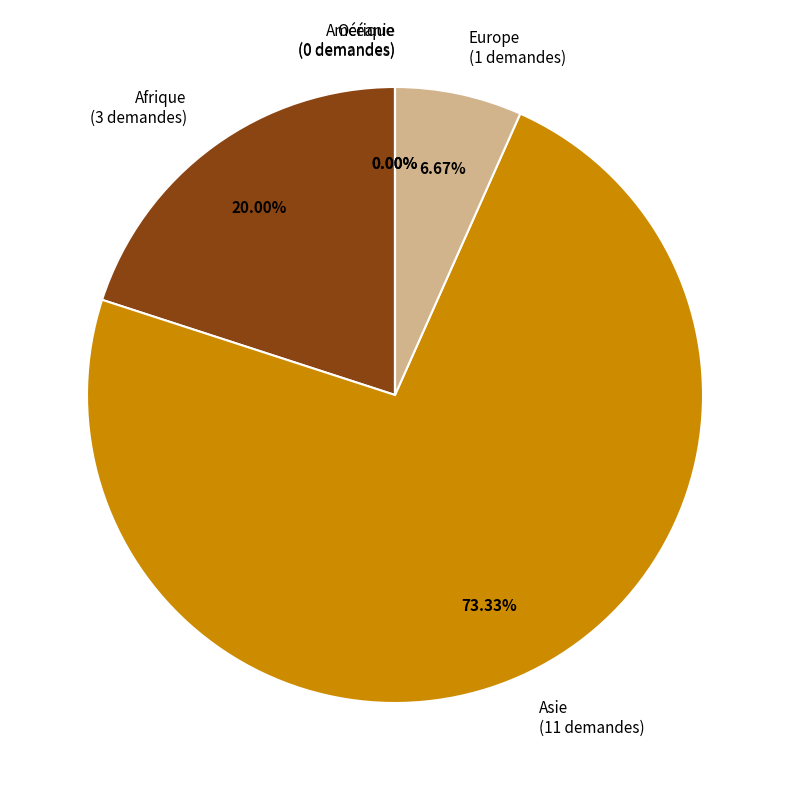

To the nearest percent, what portion does Europe represent?

7%